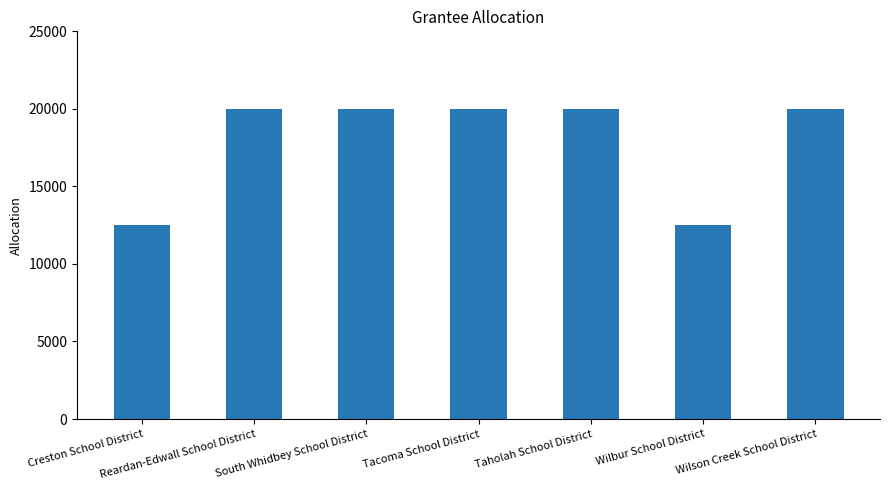

Does the chart contain stacked bars?

No